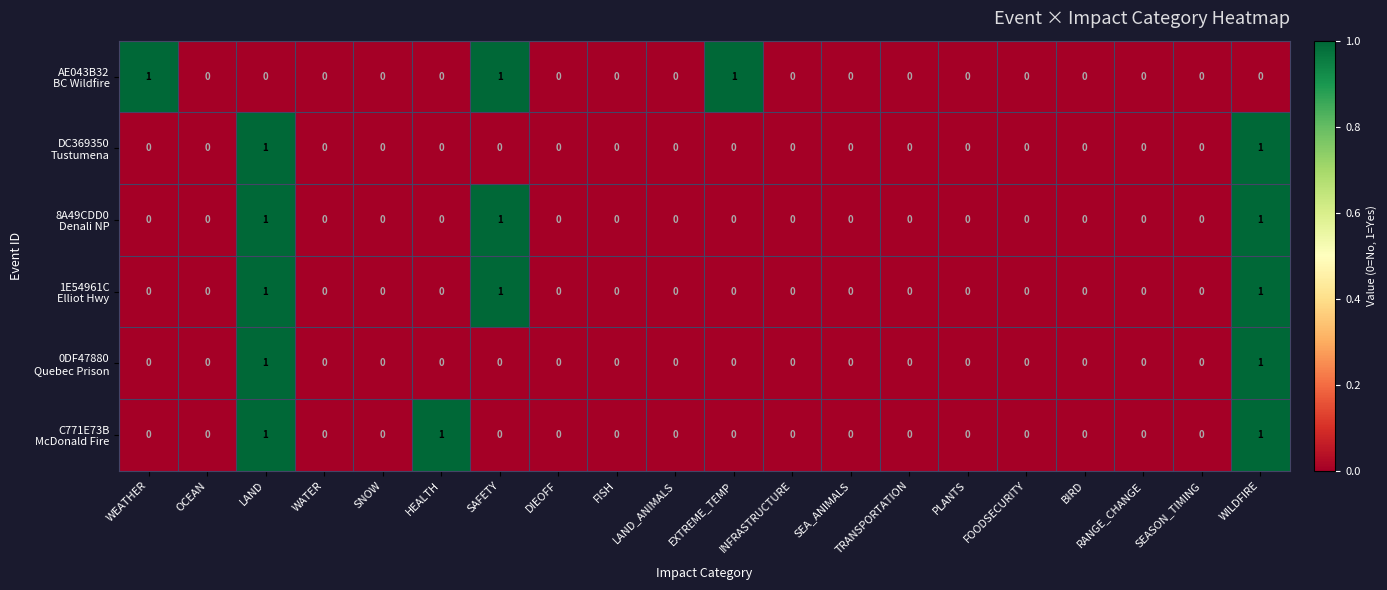

Which category has the lowest value across all series?

OCEAN